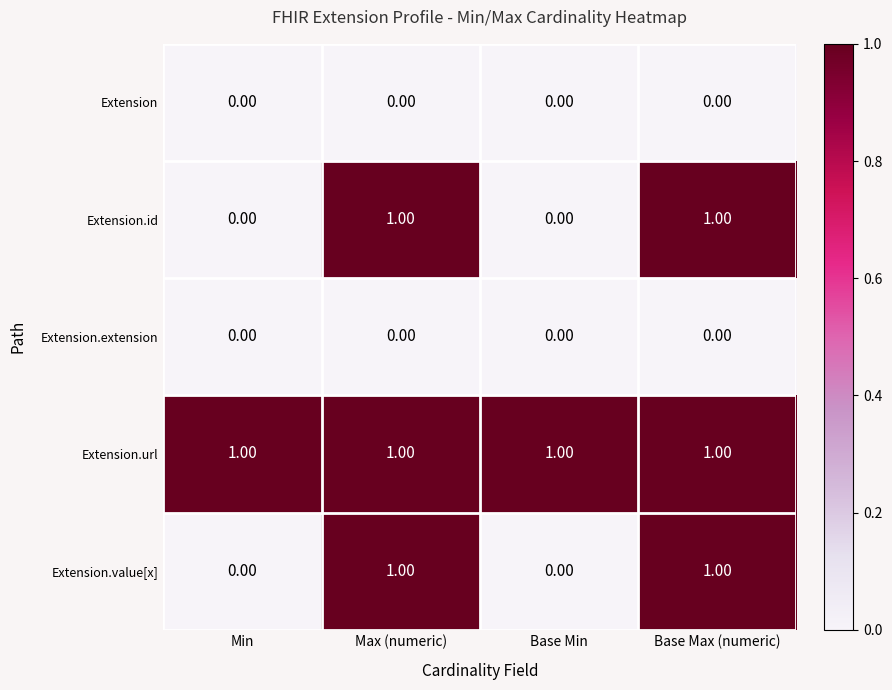

What is the sum of all Extension.url values?

4